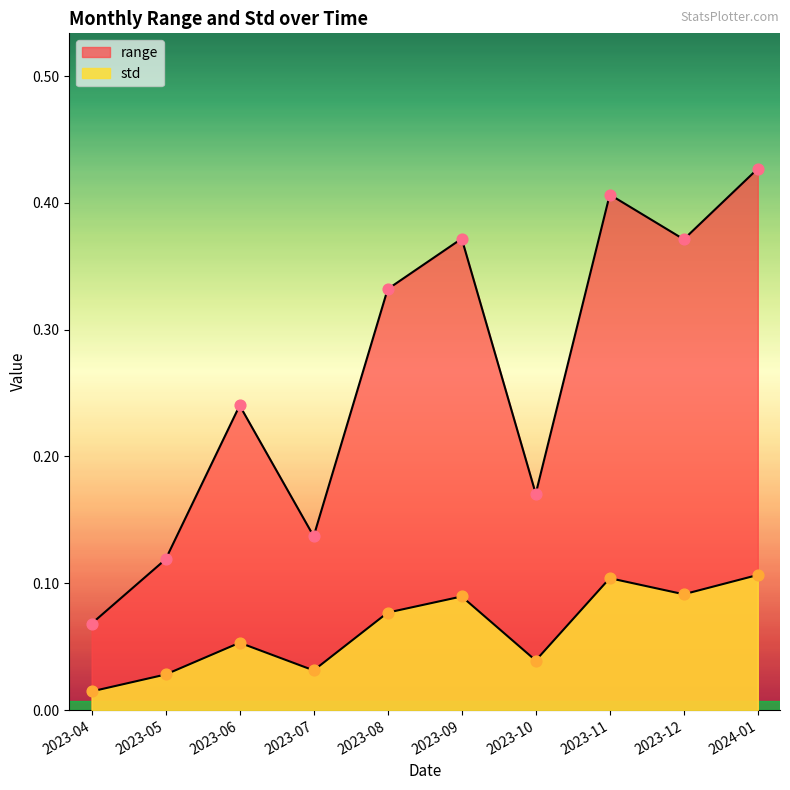

Which series has the largest total across all categories?

range